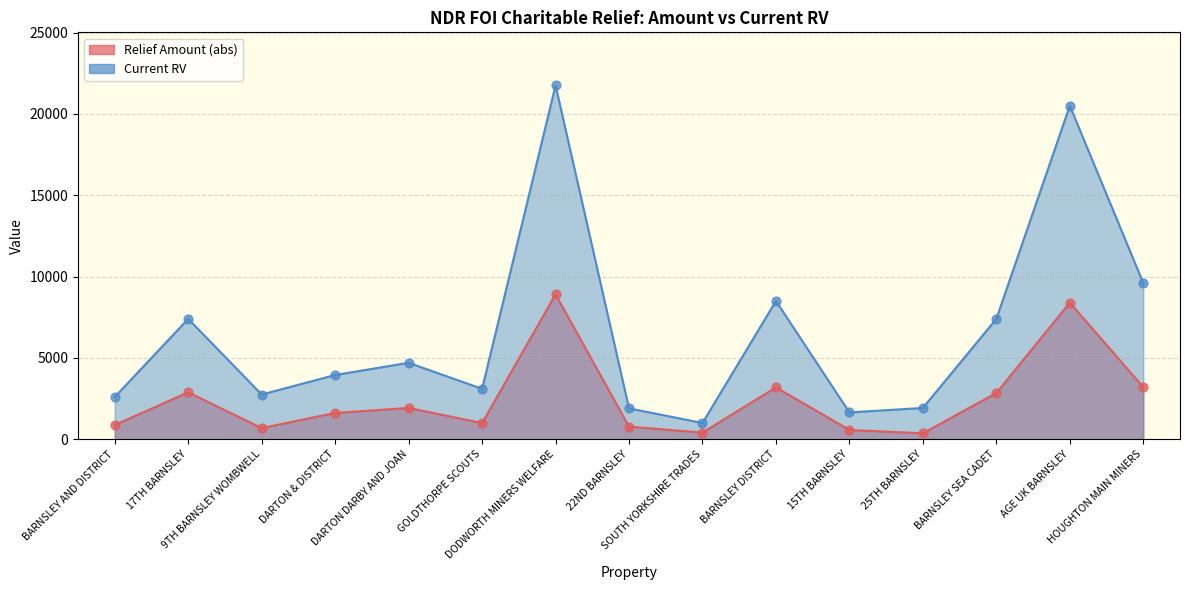

Which series contains the highest Y value?

Current RV